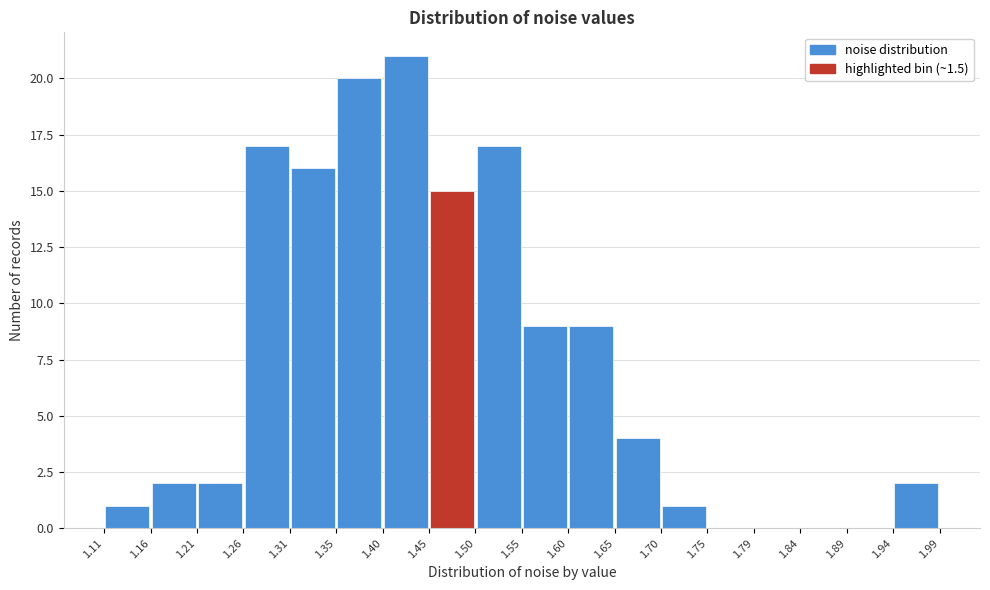

Reading left to right, list every bar in this chart as the range it spans on the x-axis followed by its height. The values are not printed on the chart, so give them approximately, as read against the axis.

1.11 to 1.16: 1
1.16 to 1.21: 2
1.21 to 1.26: 2
1.26 to 1.31: 17
1.31 to 1.35: 16
1.35 to 1.40: 20
1.40 to 1.45: 21
1.45 to 1.50: 15
1.50 to 1.55: 17
1.55 to 1.60: 9
1.60 to 1.65: 9
1.65 to 1.70: 4
1.70 to 1.75: 1
1.75 to 1.79: 0
1.79 to 1.84: 0
1.84 to 1.89: 0
1.89 to 1.94: 0
1.94 to 1.99: 2